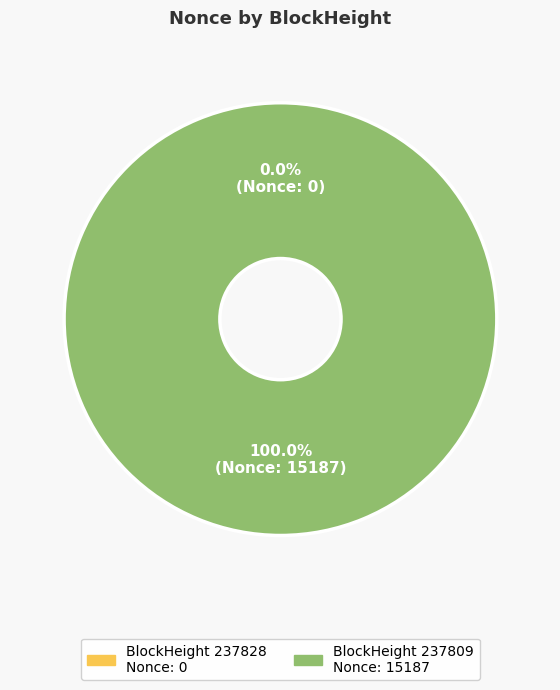

What percentage do 237828 and 237809 together represent?

100.0%